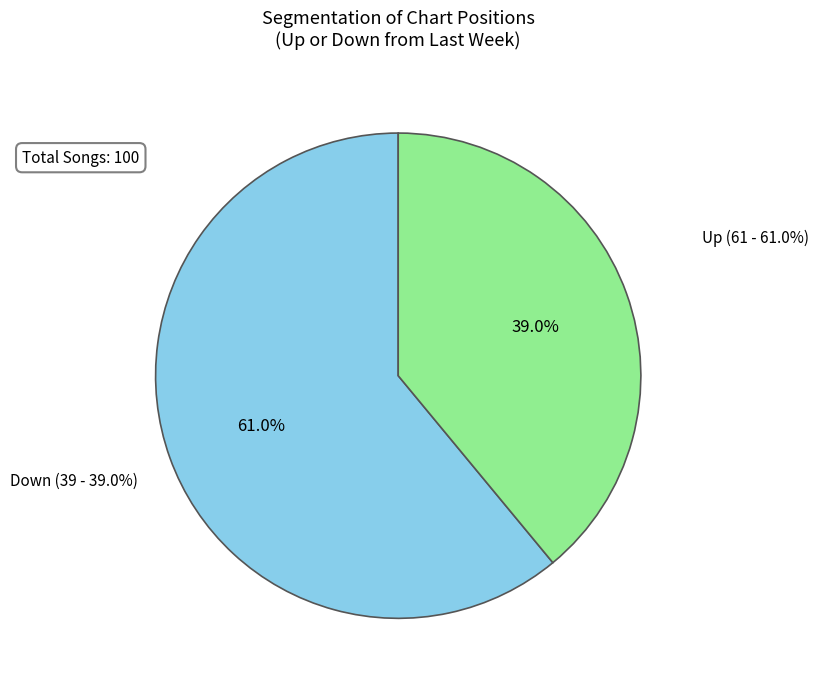

Which category has the smallest portion of the pie?

down